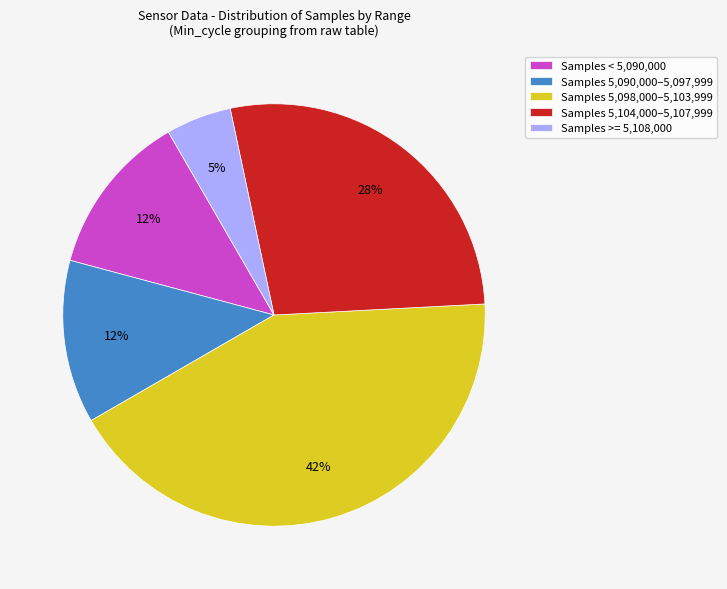

What percentage is the Samples 5,090,000–5,097,999 slice, to the nearest percent?

13%